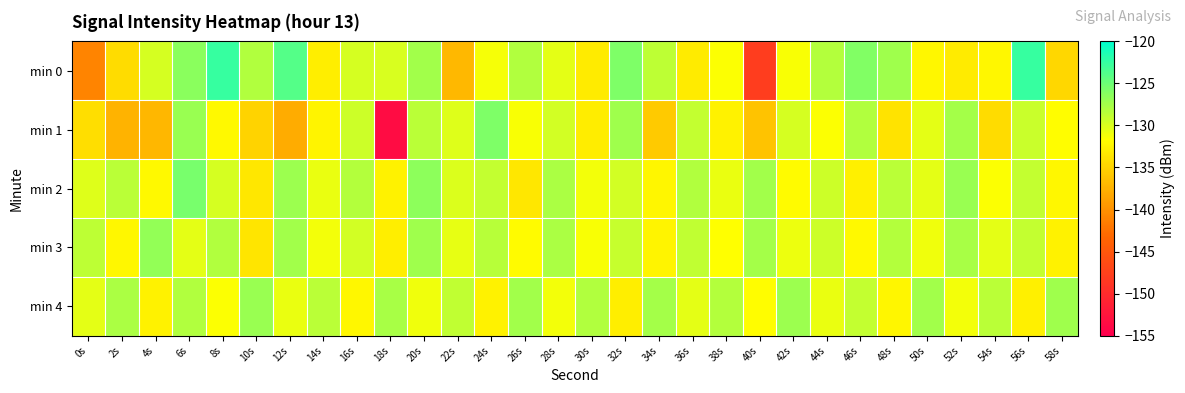

Which category has the highest value across all series?

8s